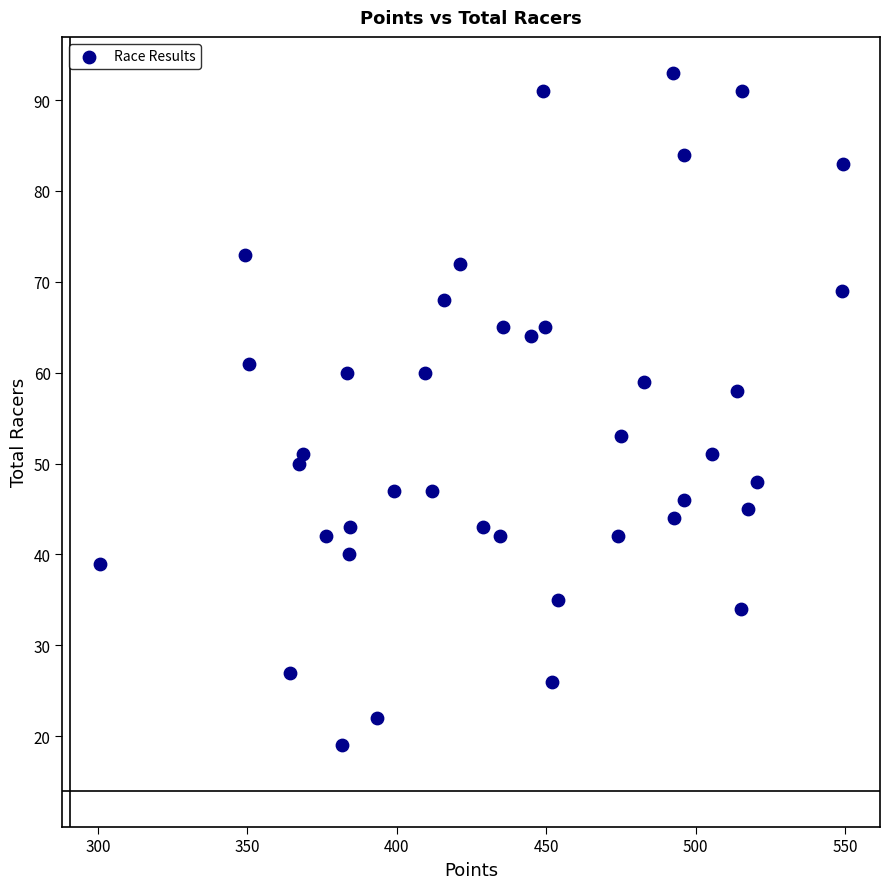

What Y value in the scatter plot is closest to 56?

58